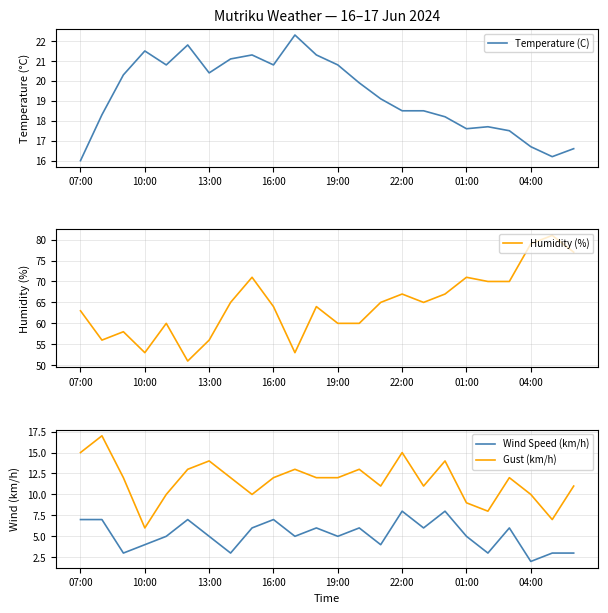

How many values in the Temperature (C) series exceed 19?

13